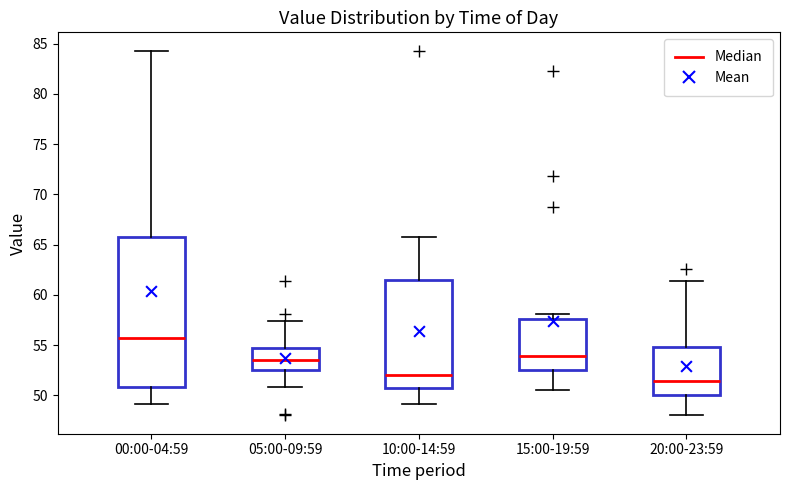

Where is the lower edge of the box for 10:00-14:59 on the y-axis? The values are not printed on the chart, so give them approximately, as read against the axis.

50.5